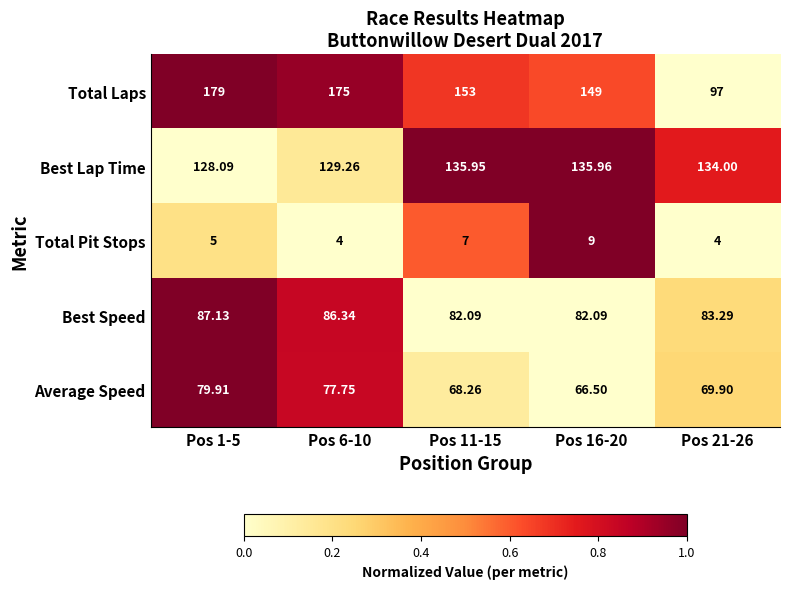

Which series changed the most between Pos 6-10 and Pos 21-26?

Total Laps